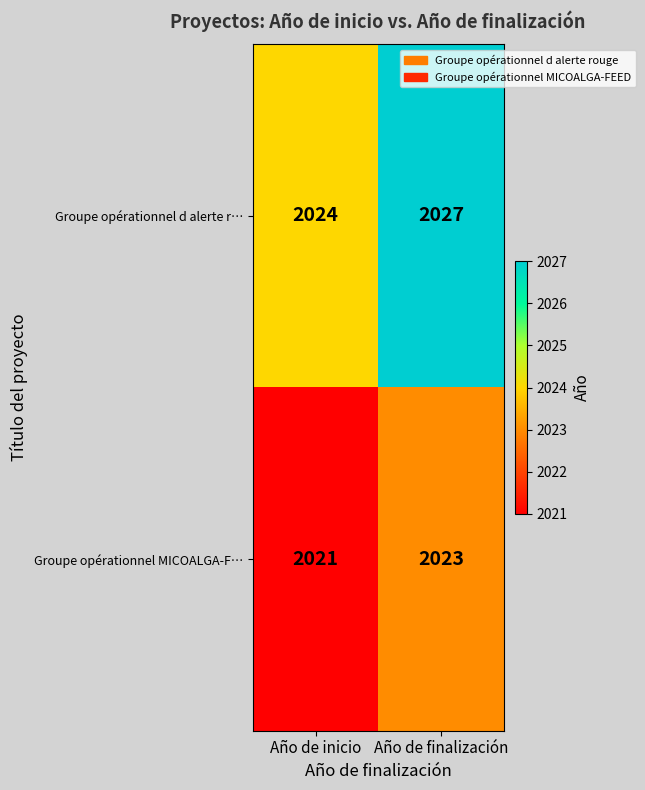

Reading left to right, extract all data points from this chart.

Groupe opérationnel d alerte r…: 2024	2027
Groupe opérationnel MICOALGA-F…: 2021	2023